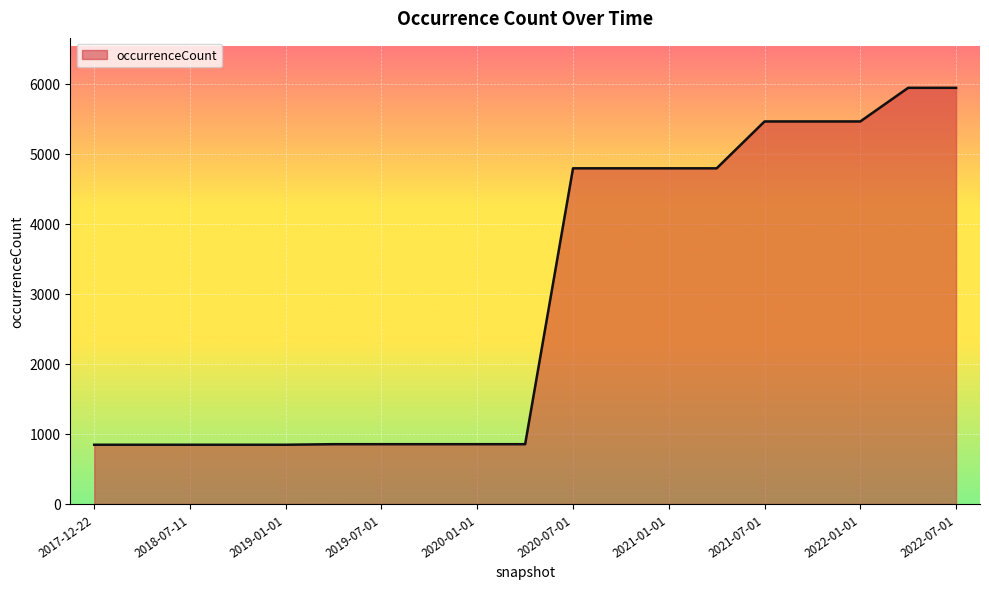

What is the maximum value shown in the chart?

5940